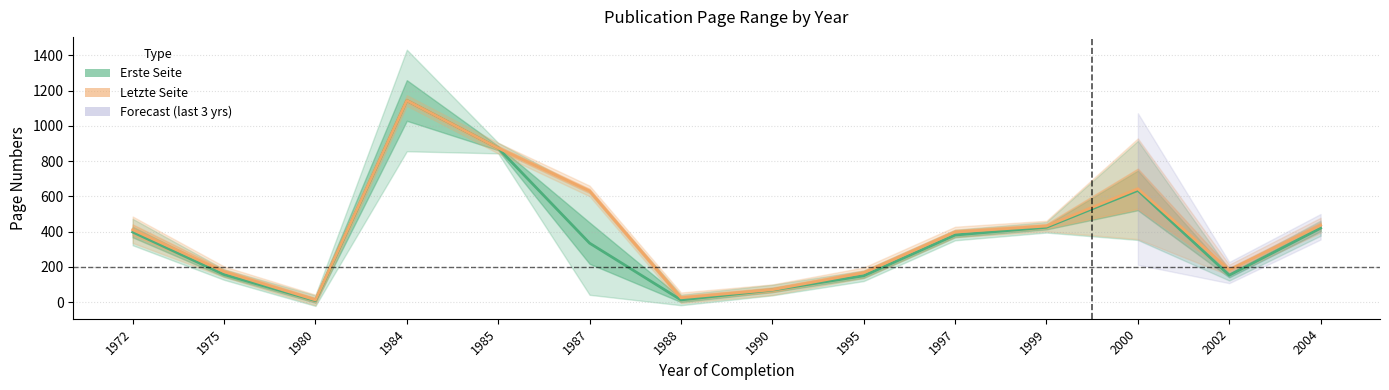

Where is the first local minimum for Erste Seite?

1980